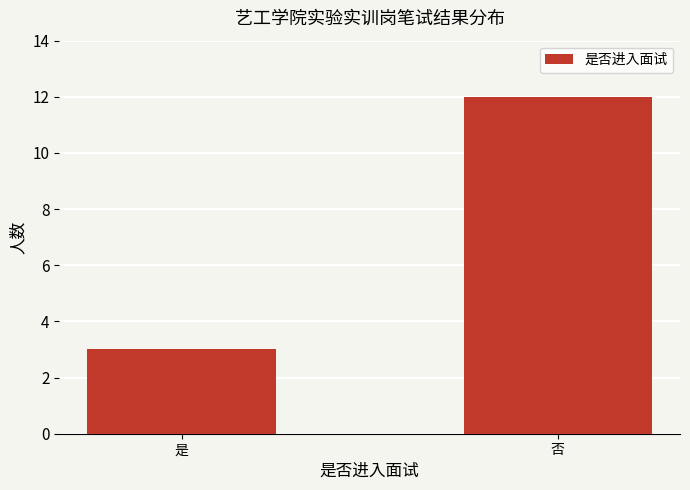

At which category does the chart reach its peak across all series?

否